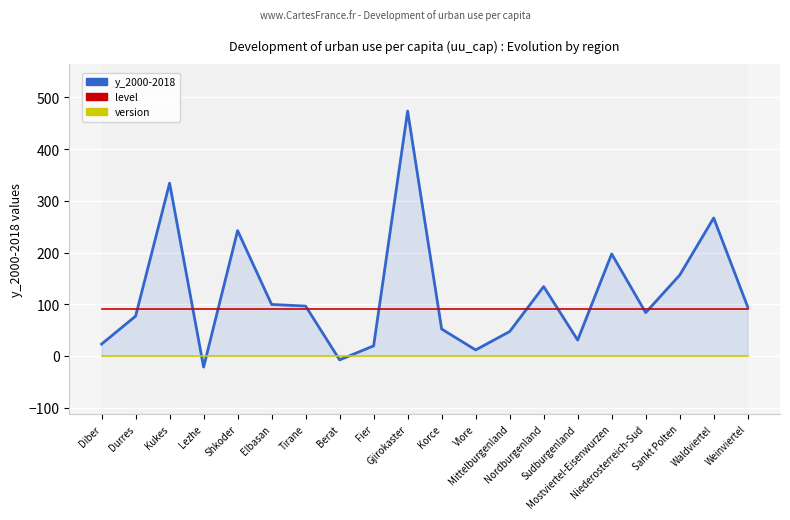

The value of level at Gjirokaster is 90.0. True or false?

True